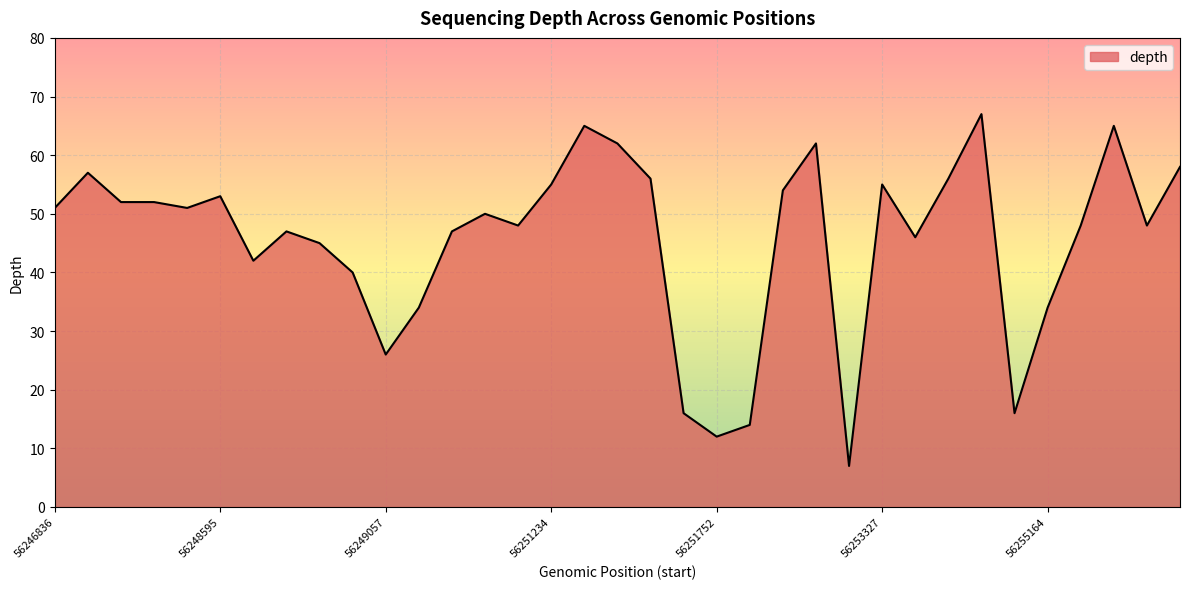

How many lines are shown in the chart?

1